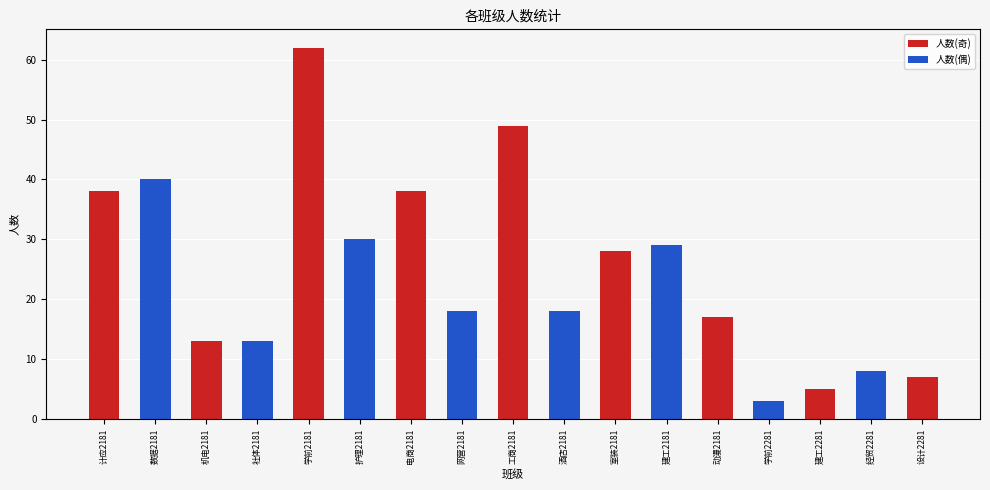

What is the label of the 12th bar from the left?

建工2181